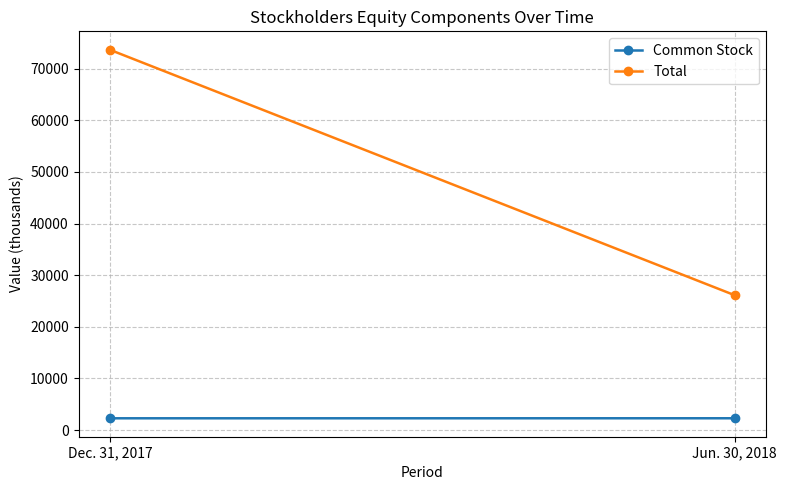

How many data points in Common Stock are less than 2297?

1